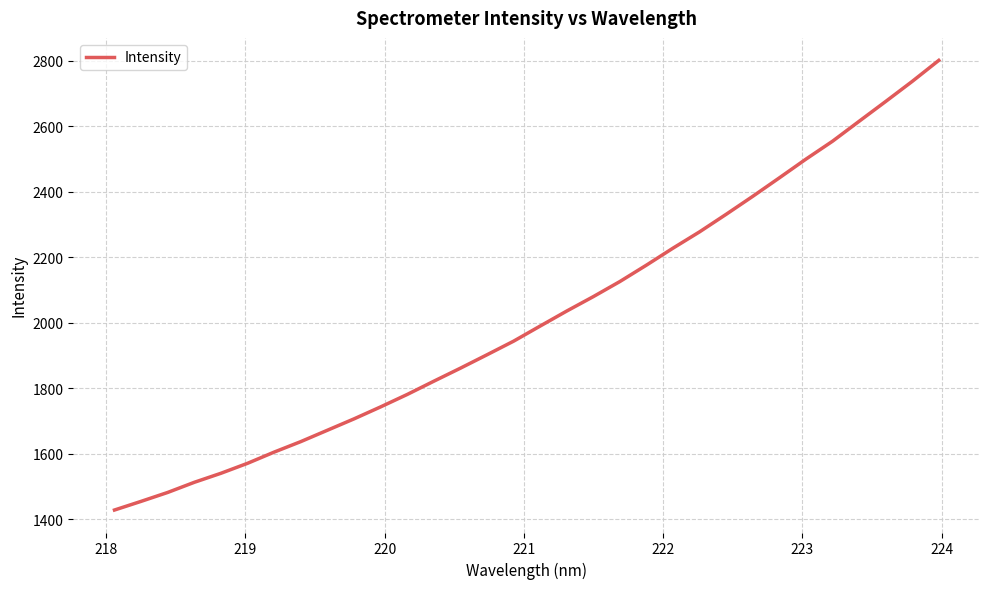

What is the greatest value displayed?

2801.8